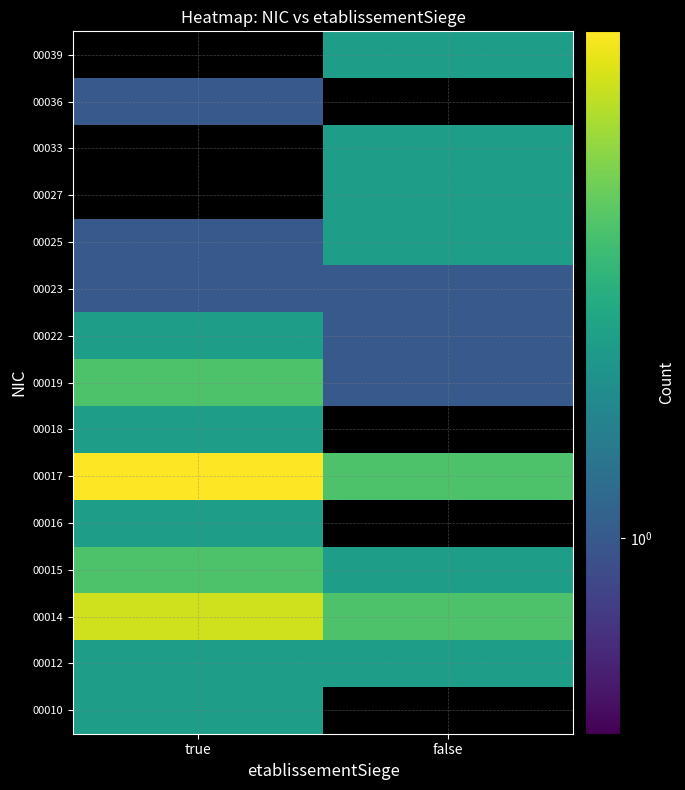

The 00027 series shows 2.0 at false. True or false?

True